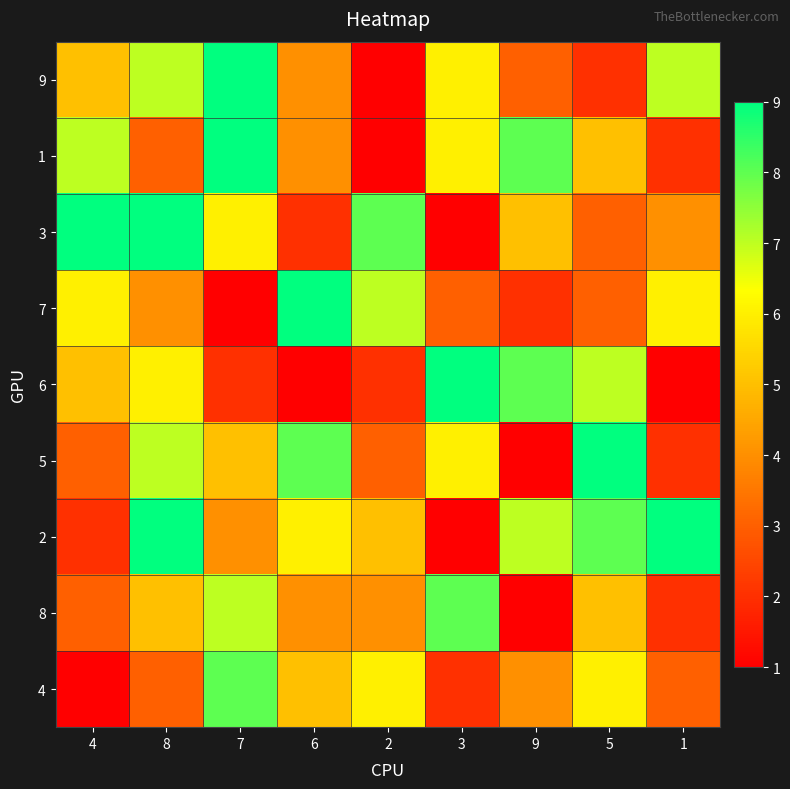

What is the total value across all series at 4?

41